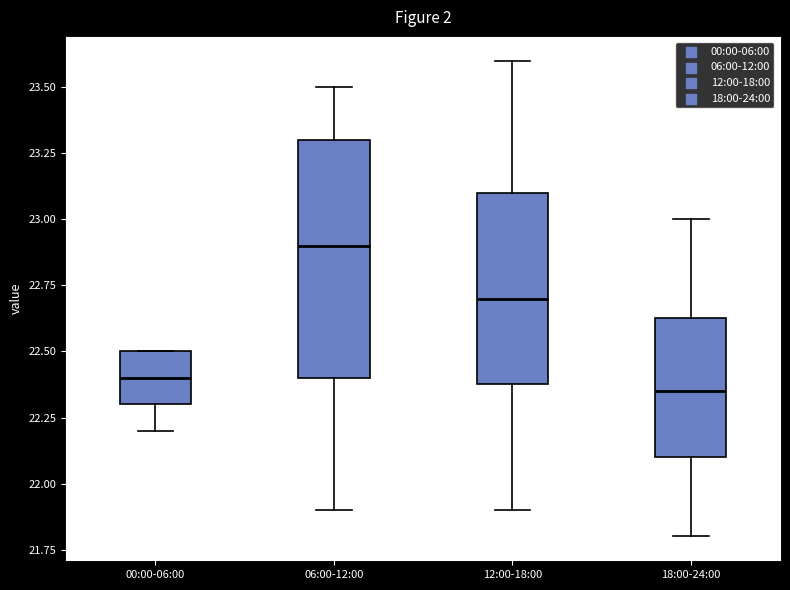

Reading left to right, transcribe this box plot: for each box, give where its median line is, the range the box spans, and where its two whiskers end, as read against the y-axis. The values are not printed on the chart, so give them approximately, as read against the axis.

00:00-06:00: median 22.40, box 22.30 to 22.50, whiskers 22.20 to 22.50
06:00-12:00: median 22.90, box 22.40 to 23.30, whiskers 21.90 to 23.50
12:00-18:00: median 22.70, box 22.40 to 23.10, whiskers 21.90 to 23.60
18:00-24:00: median 22.35, box 22.10 to 22.65, whiskers 21.80 to 23.00